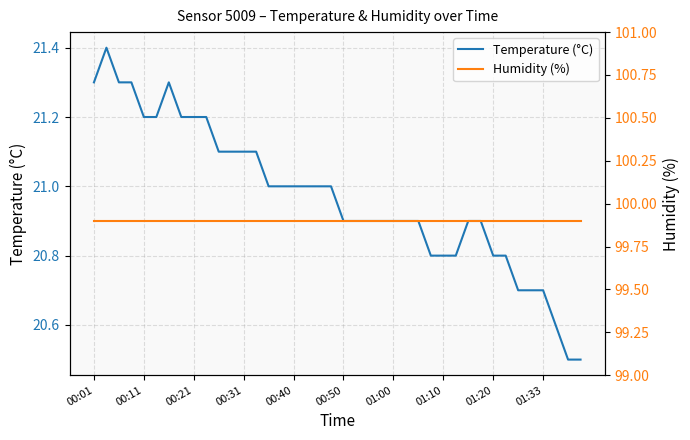

What is the maximum value shown in the chart?

99.9